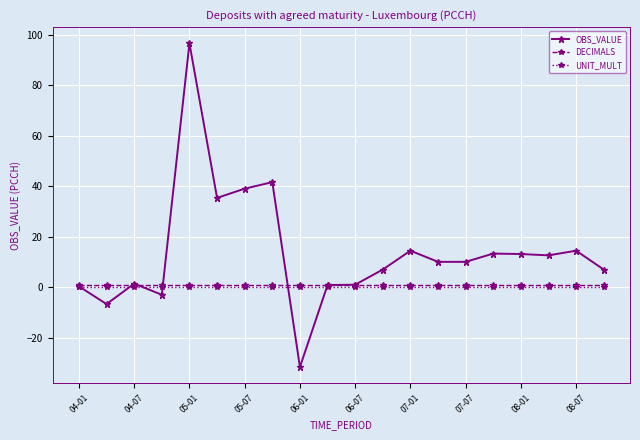

What is the minimum value shown in the chart?

-31.6